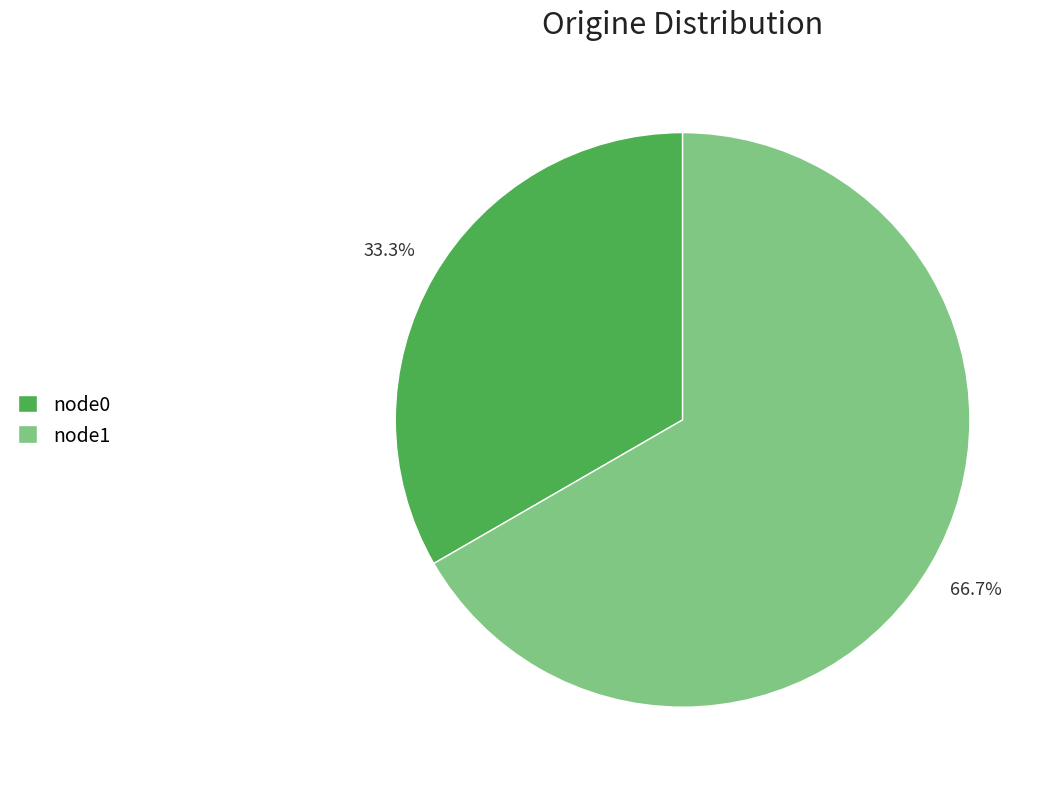

The node1 slice represents 67% of the pie. True or false?

True